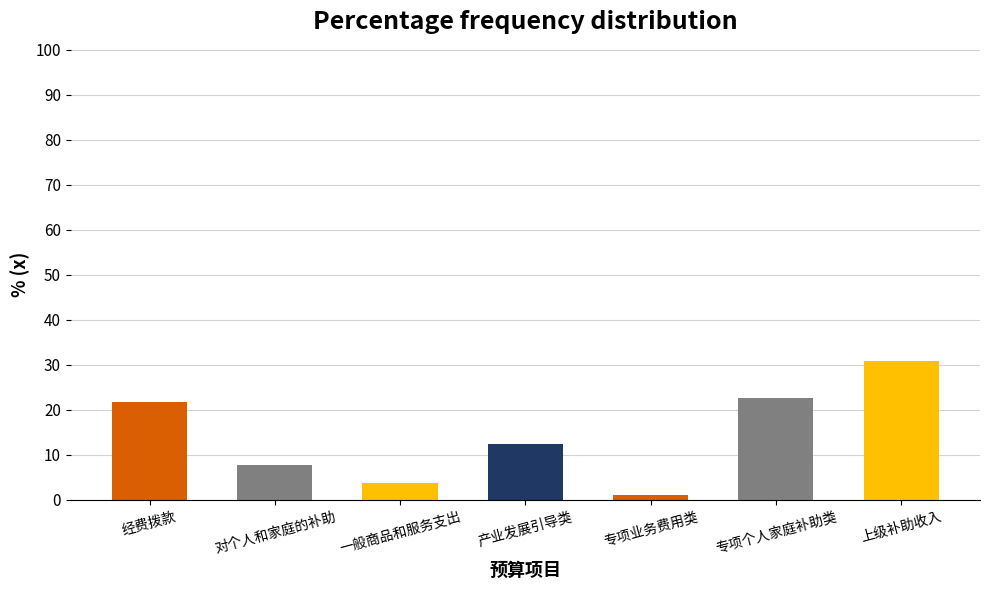

Reading left to right, what are all the values shown in this chart?

经费拨款=21.8	对个人和家庭的补助=7.6	一般商品和服务支出=3.7	产业发展引导类=12.5	专项业务费用类=1.0	专项个人家庭补助类=22.5	上级补助收入=30.8